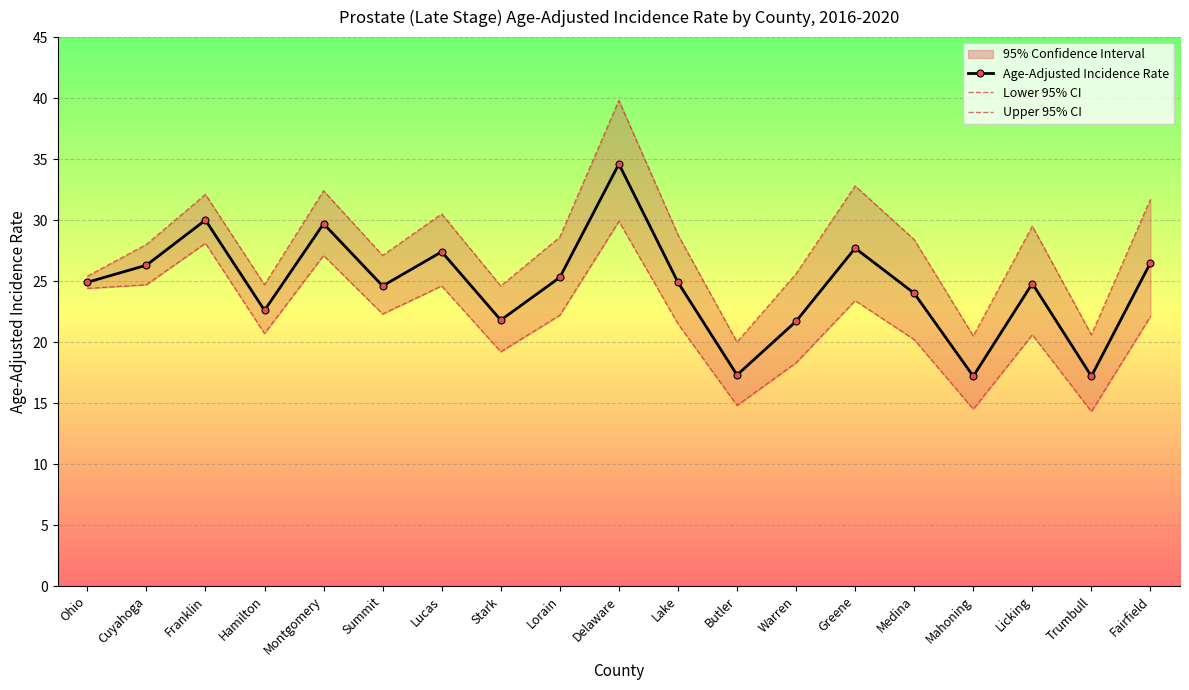

What is the average value of the Age-Adjusted Incidence Rate series?

24.7